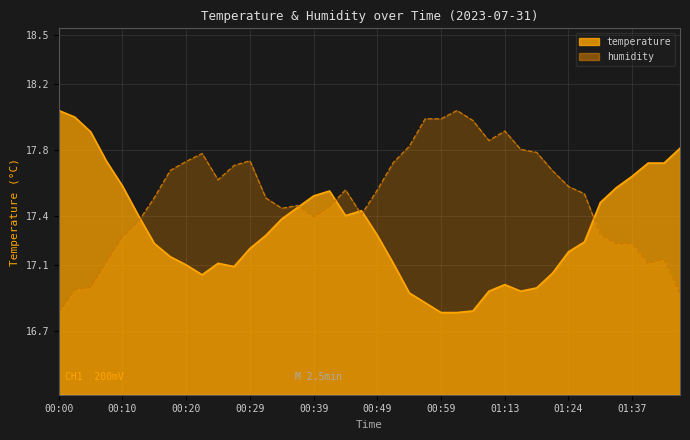

True or false: temperature and humidity intersect in this chart.

True